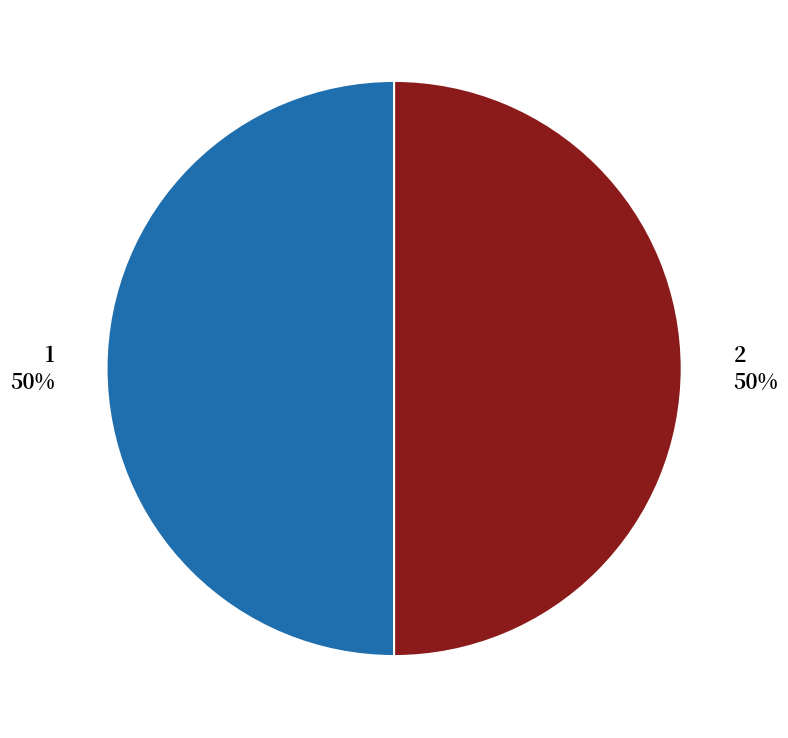

The 2 slice represents 55% of the pie. True or false?

False